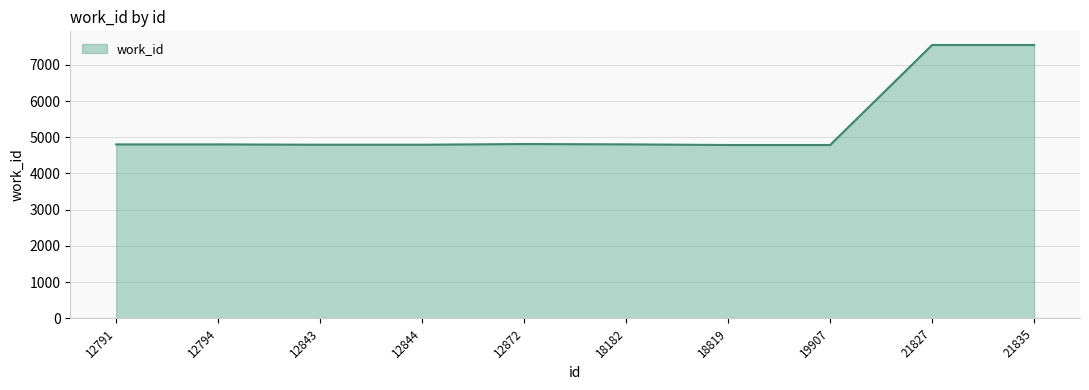

The chart shows a value of 1900 at 12791. True or false?

False